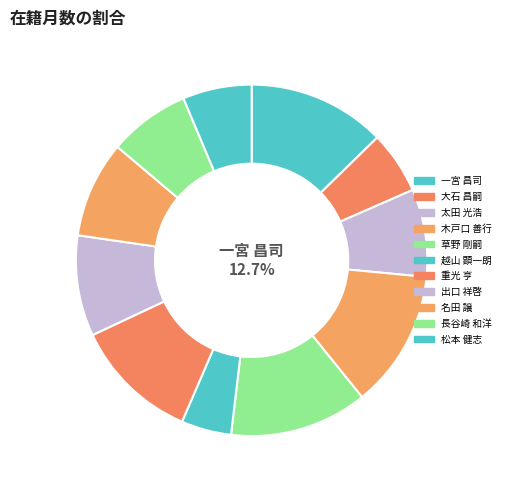

Is it true that 太田 光浩 is 8% of the pie?

True